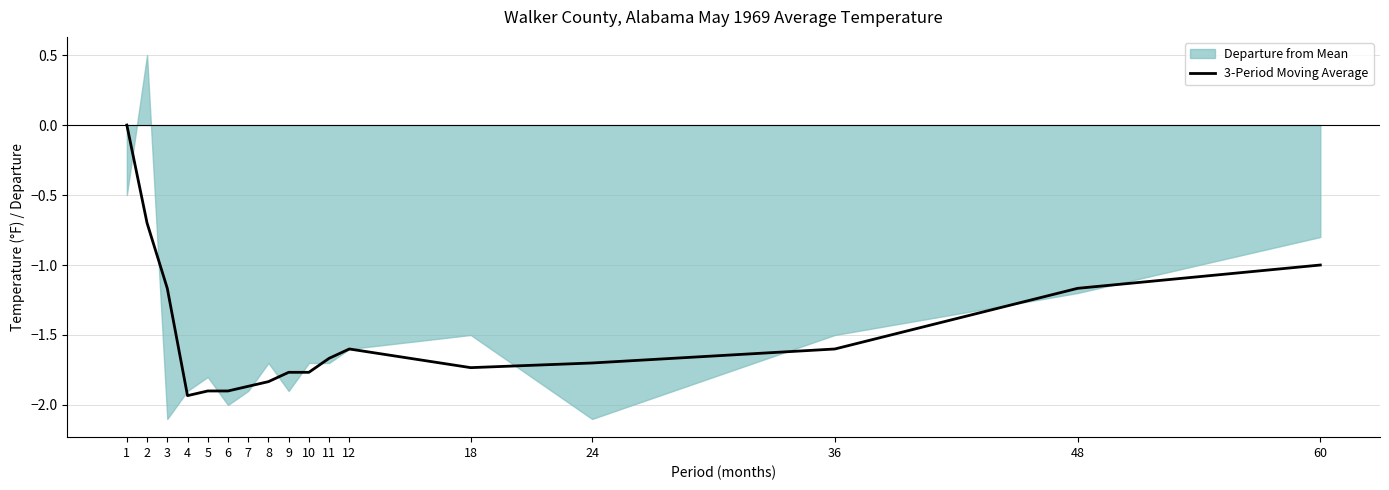

What value does the data have at 48?

-1.2